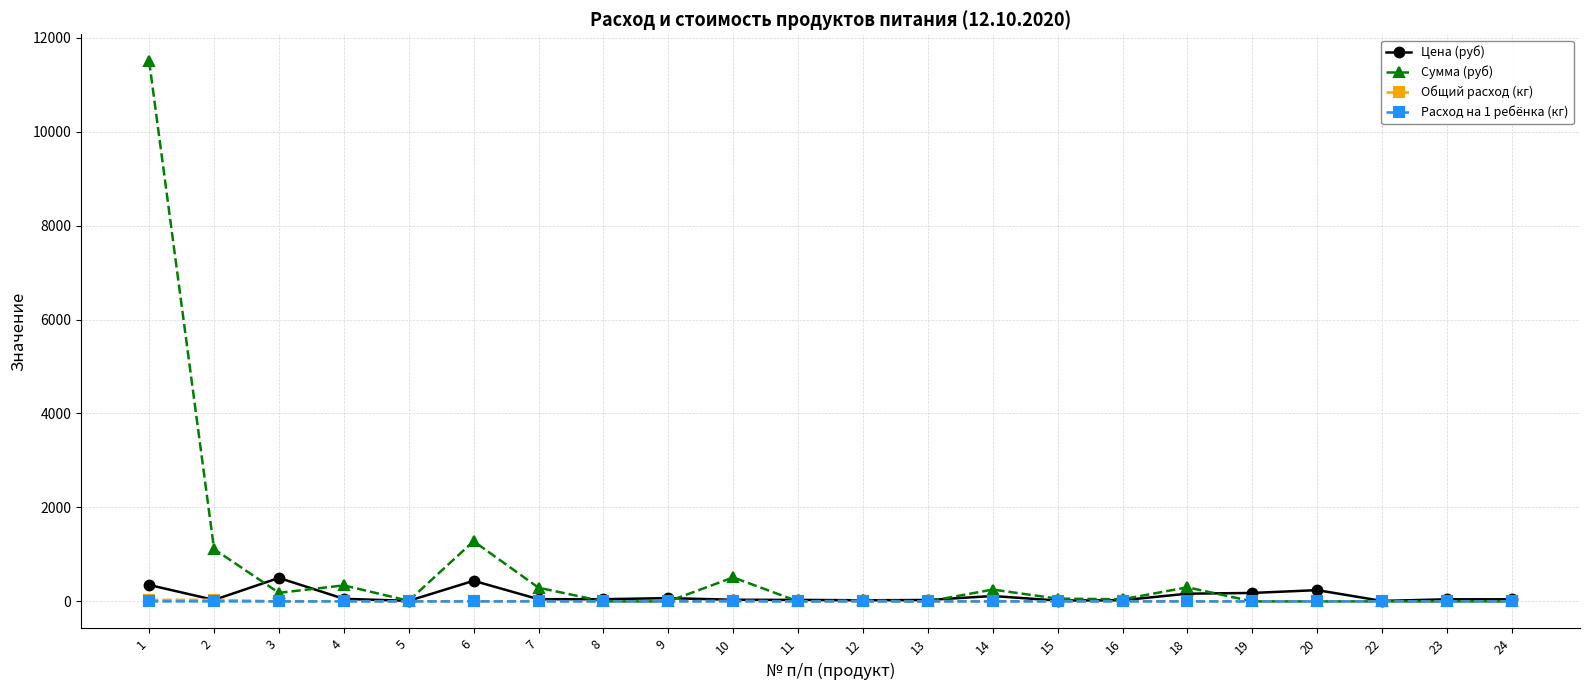

Is it true that Общий расход (кг) equals 6.2 at 7?

True